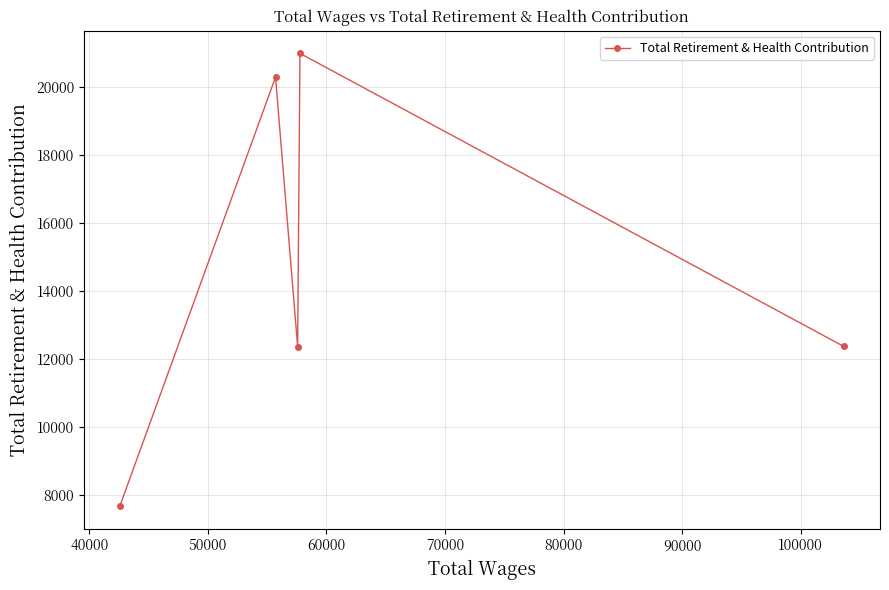

What is the difference between the second highest and minimum values?

12605